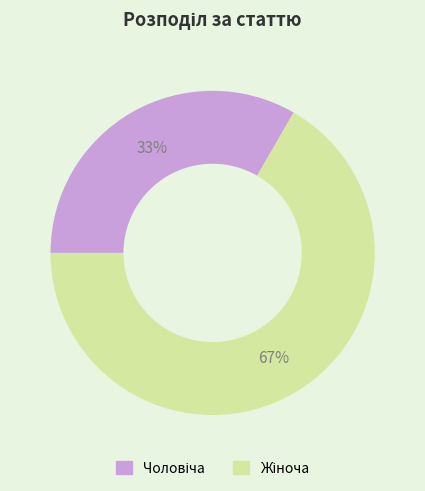

To the nearest percent, what is the average slice percentage?

50%